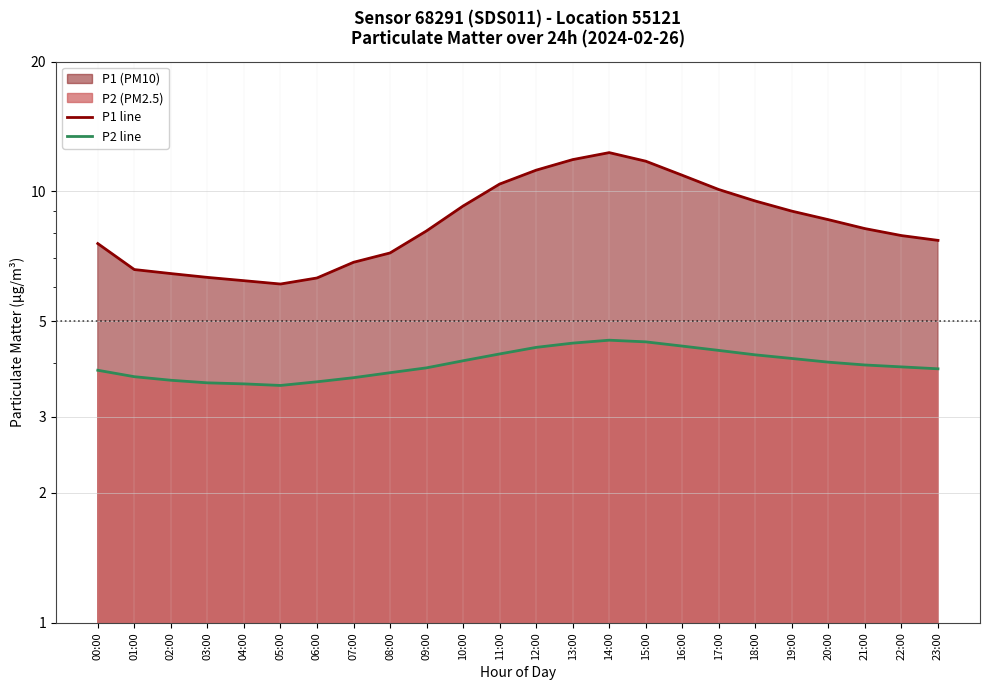

True or false: P1 line has more than 2 interior local peaks.

False